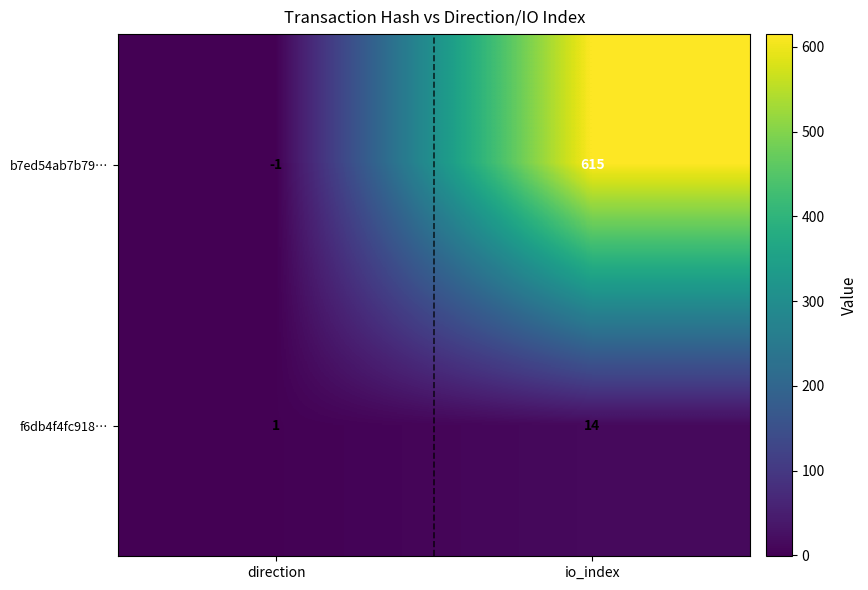

Count the number of categories in the chart.

2